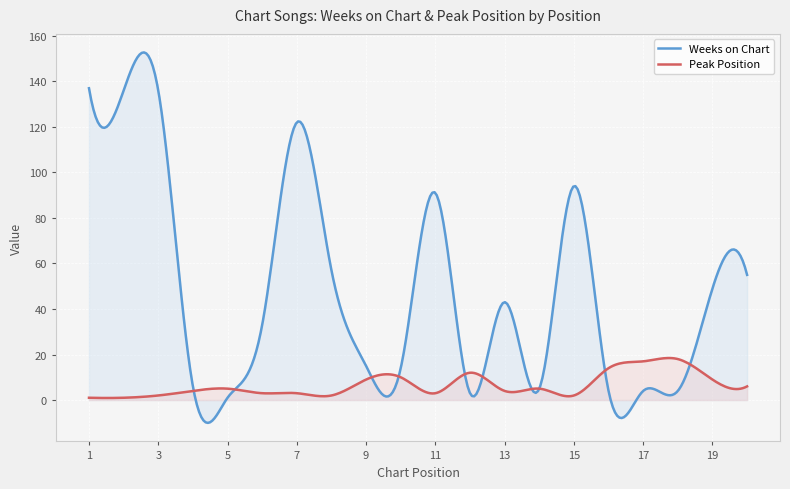

True or false: Peak Position has a value of 12 at 12.

True